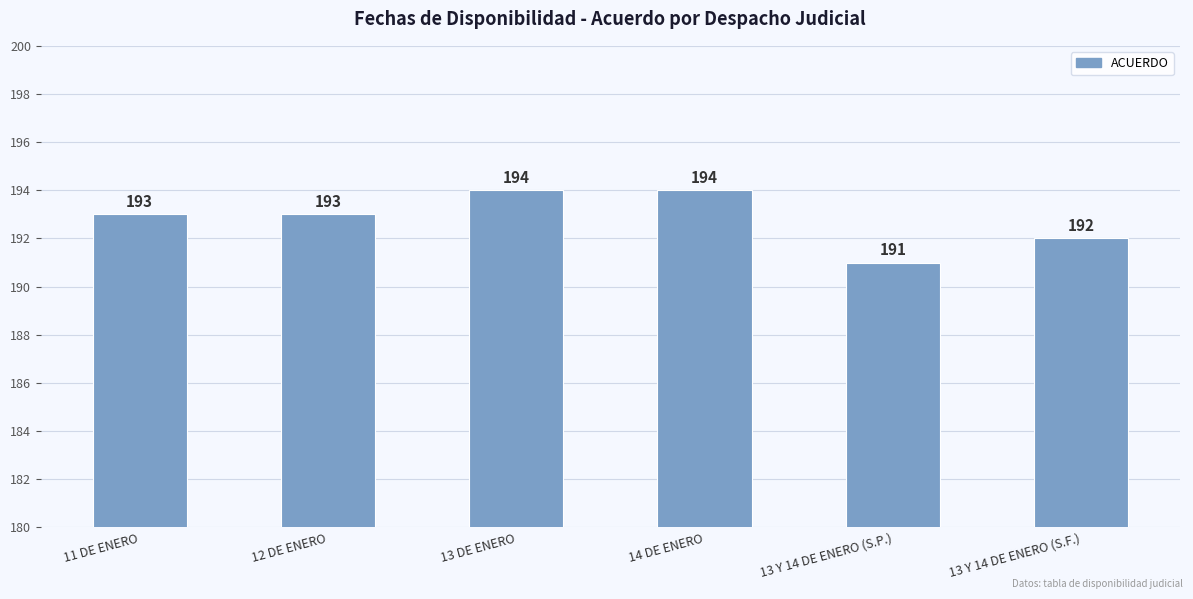

How many categories are shown in the chart?

6